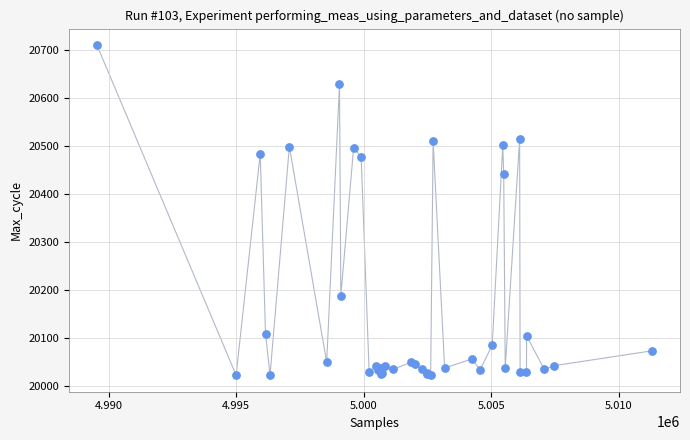

What Y value in the scatter plot is closest to 20366?

20441